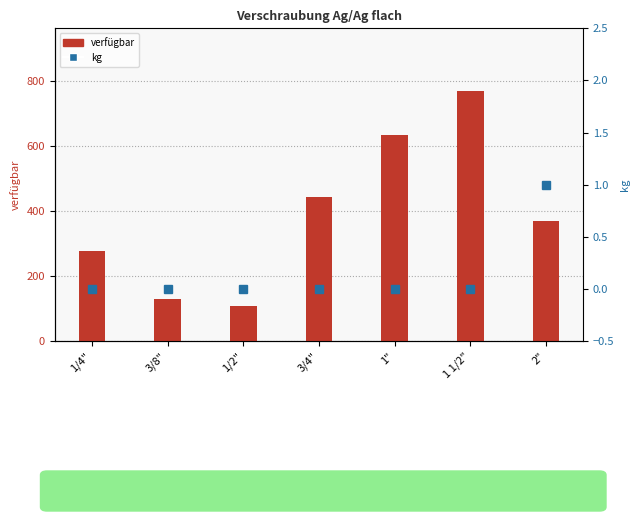

What is the difference between the second highest and minimum values in the verfügbar series?

528